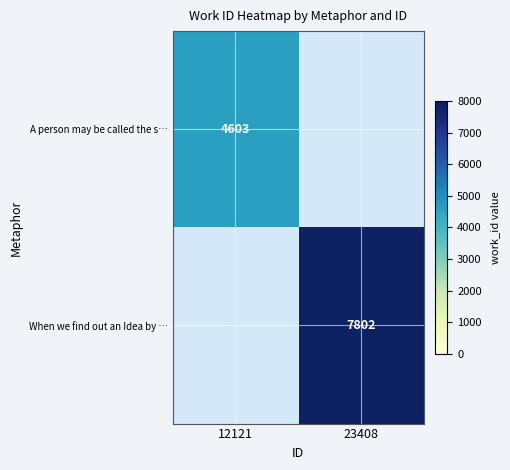

Is the value of When we find out an Idea by … at 23408 greater than the value of A person may be called the s… at 12121?

Yes